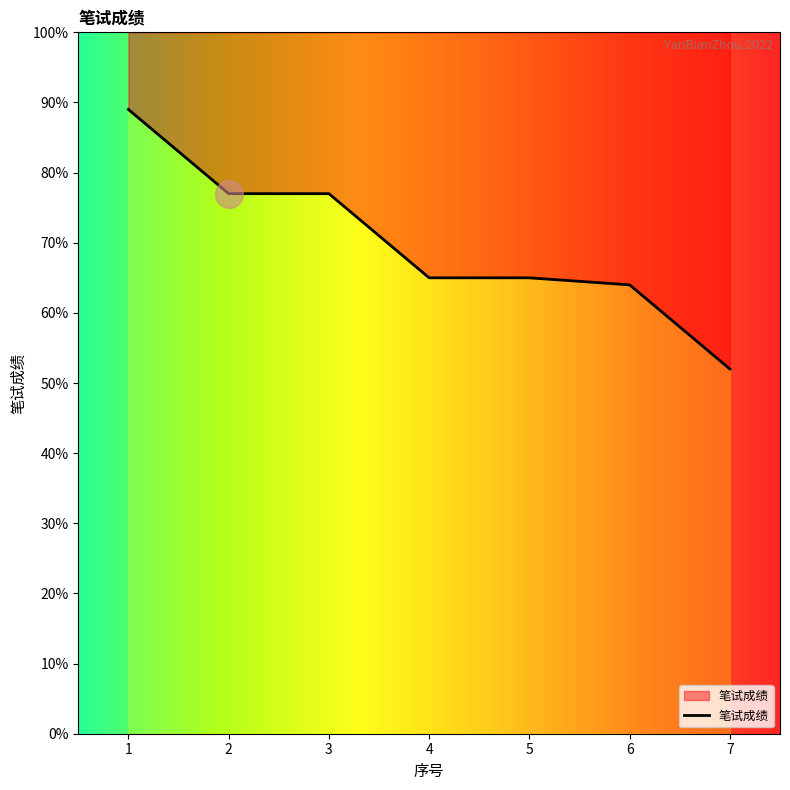

Between 6 and 5, which is larger?

5